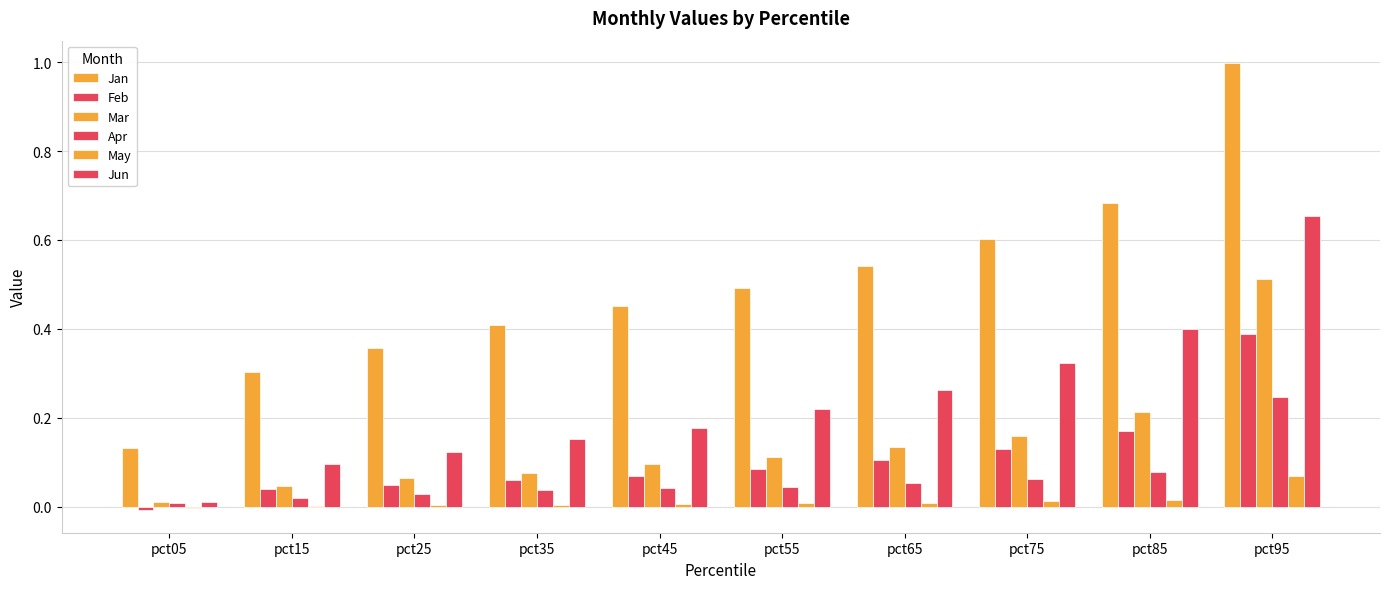

The value of Jun at pct75 is 0.3. True or false?

True